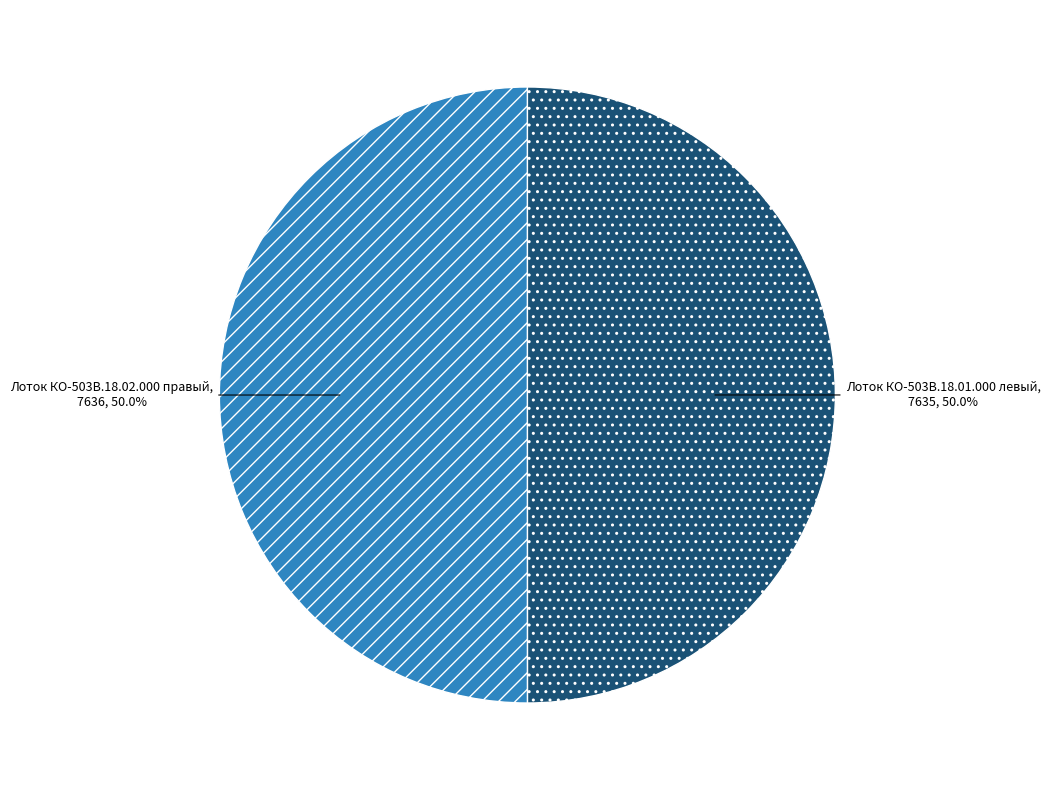

Do Лоток КО-503В.18.02.000 правый and Лоток КО-503В.18.01.000 левый together represent more than half of the pie?

Yes